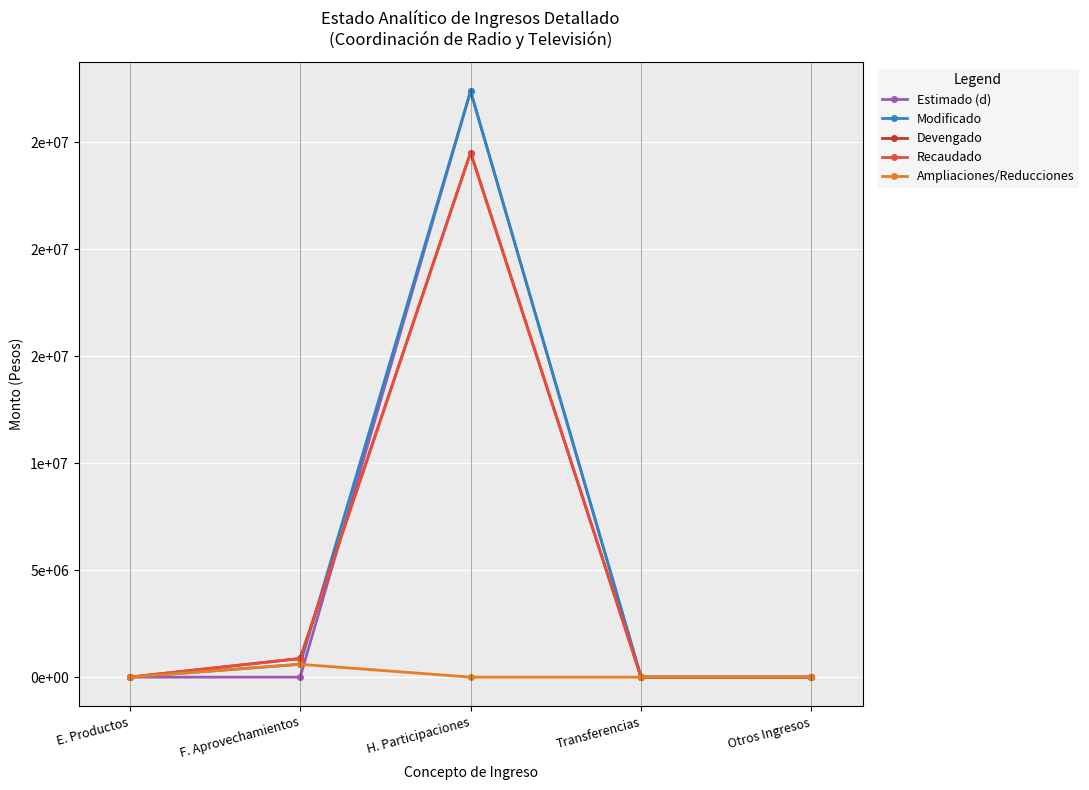

Does the chart have visible grid lines?

Yes